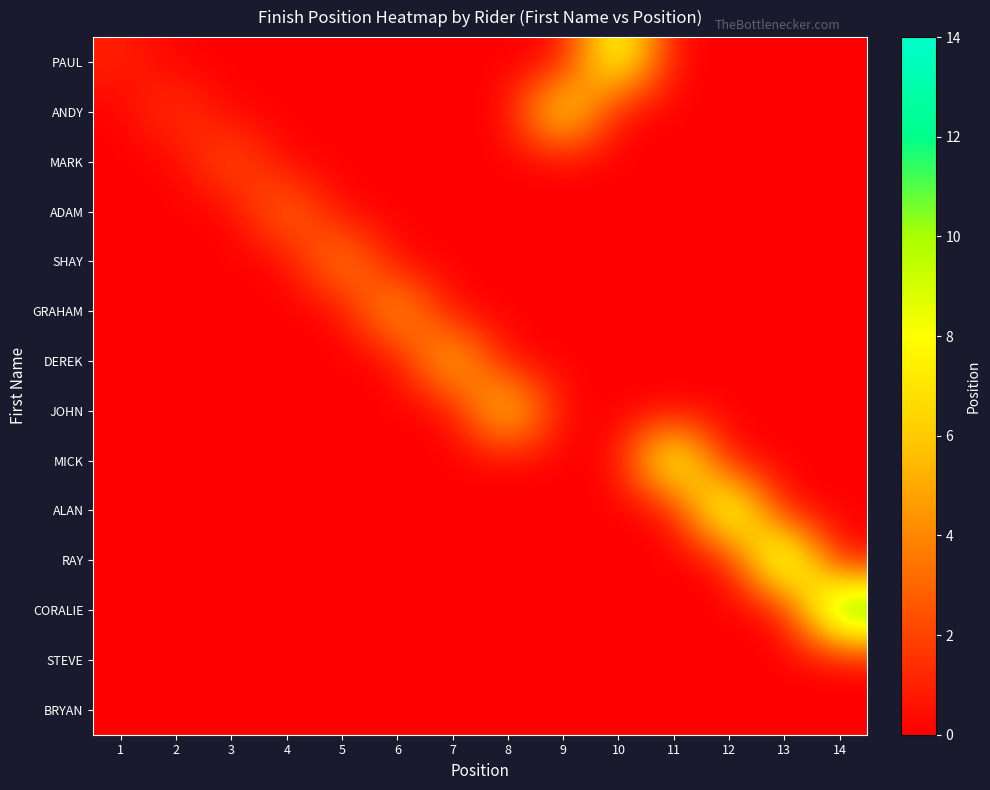

Count the number of data series in this chart.

14